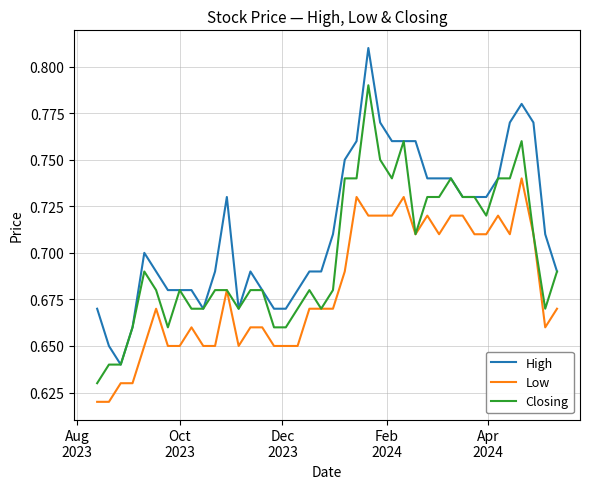

Which series has the largest total across all categories?

High